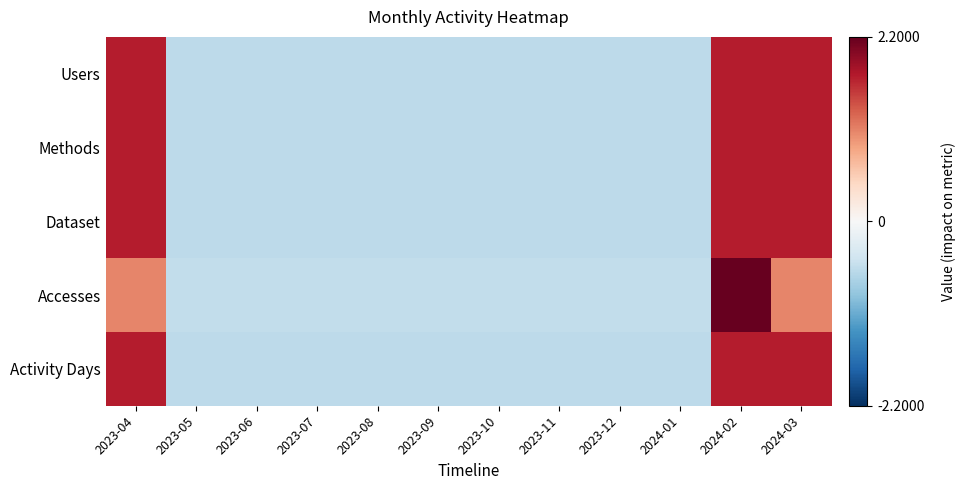

Reading left to right, list all the values displayed in this chart.

Users: 2023-04=1.7	2023-05=-0.6	2023-06=-0.6	2023-07=-0.6	2023-08=-0.6	2023-09=-0.6	2023-10=-0.6	2023-11=-0.6	2023-12=-0.6	2024-01=-0.6	2024-02=1.7	2024-03=1.7
Methods: 2023-04=1.7	2023-05=-0.6	2023-06=-0.6	2023-07=-0.6	2023-08=-0.6	2023-09=-0.6	2023-10=-0.6	2023-11=-0.6	2023-12=-0.6	2024-01=-0.6	2024-02=1.7	2024-03=1.7
Dataset: 2023-04=1.7	2023-05=-0.6	2023-06=-0.6	2023-07=-0.6	2023-08=-0.6	2023-09=-0.6	2023-10=-0.6	2023-11=-0.6	2023-12=-0.6	2024-01=-0.6	2024-02=1.7	2024-03=1.7
Accesses: 2023-04=1.1	2023-05=-0.5	2023-06=-0.5	2023-07=-0.5	2023-08=-0.5	2023-09=-0.5	2023-10=-0.5	2023-11=-0.5	2023-12=-0.5	2024-01=-0.5	2024-02=2.7	2024-03=1.1
Activity Days: 2023-04=1.7	2023-05=-0.6	2023-06=-0.6	2023-07=-0.6	2023-08=-0.6	2023-09=-0.6	2023-10=-0.6	2023-11=-0.6	2023-12=-0.6	2024-01=-0.6	2024-02=1.7	2024-03=1.7